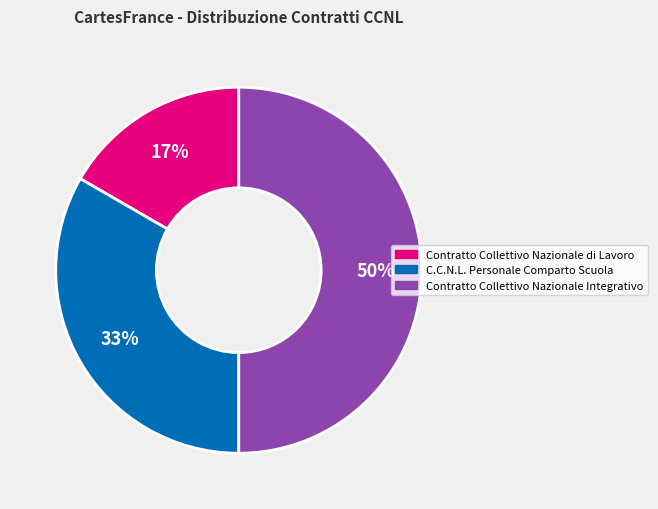

How many slices are in this pie chart?

3